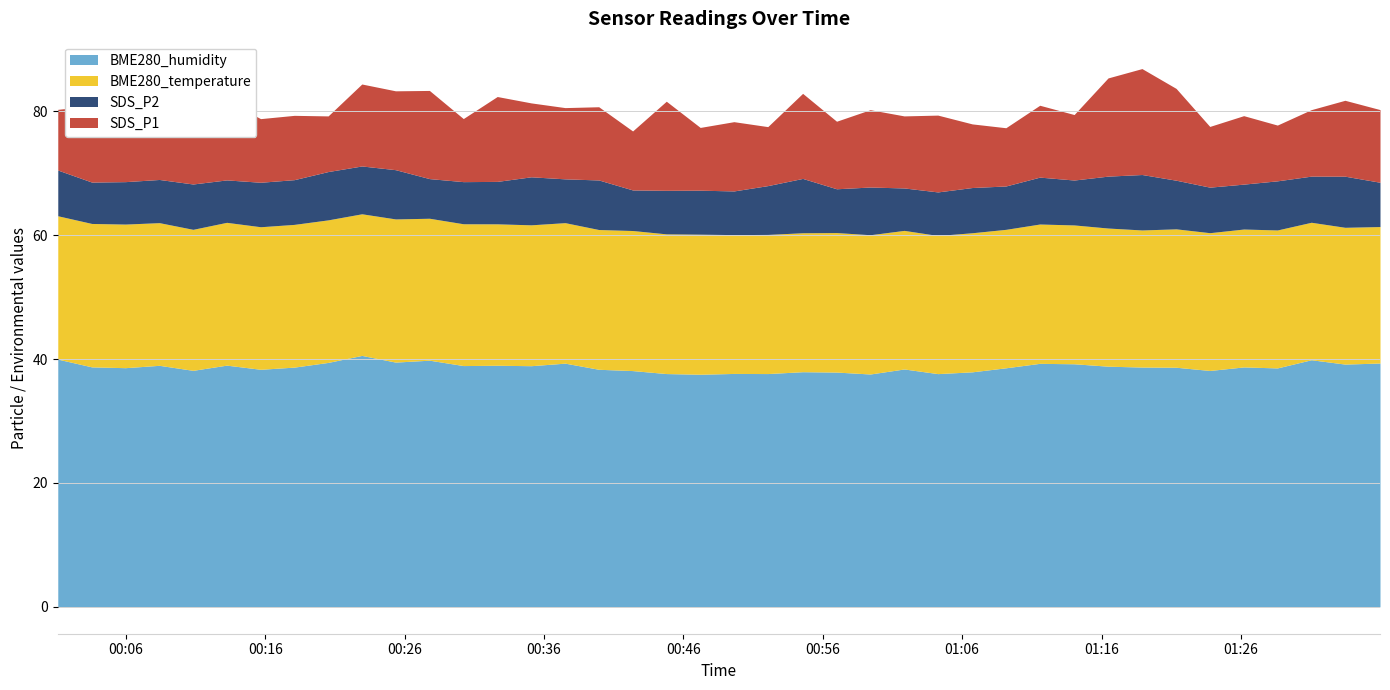

Reading left to right, what are all the values shown in this chart?

SDS_P1: 9.8	12.3	13.9	11.8	12.5	12.8	10.3	10.4	9.0	13.2	12.7	14.2	10.2	13.7	11.9	11.5	11.8	9.5	14.4	10.1	11.2	9.5	13.7	10.9	12.5	11.6	12.4	10.3	9.4	11.6	10.6	15.8	17.1	14.8	9.8	11.1	9.0	10.7	12.2	11.7
SDS_P2: 7.4	6.7	6.8	7.0	7.3	6.8	7.2	7.2	7.8	7.7	8.0	6.4	6.8	6.8	7.8	7.1	8.0	6.5	7.0	7.1	7.0	7.9	8.8	7.1	7.7	6.8	7.0	7.3	7.0	7.6	7.2	8.4	8.9	7.8	7.3	7.2	7.9	7.5	8.2	7.2
BME280_temperature: 23.1	23.1	23.2	23.0	22.8	23.1	23.0	23.0	23.0	22.9	23.1	22.9	22.9	22.8	22.7	22.7	22.6	22.6	22.6	22.6	22.4	22.5	22.4	22.5	22.5	22.4	22.3	22.4	22.4	22.5	22.4	22.3	22.1	22.3	22.2	22.3	22.3	22.2	22.1	22.0
BME280_humidity: 40.0	38.7	38.6	39.0	38.2	39.0	38.3	38.7	39.5	40.6	39.5	39.8	38.9	39.0	38.9	39.3	38.3	38.1	37.6	37.5	37.7	37.6	38.0	37.9	37.6	38.4	37.6	37.9	38.6	39.3	39.2	38.8	38.7	38.7	38.1	38.7	38.6	39.9	39.2	39.4